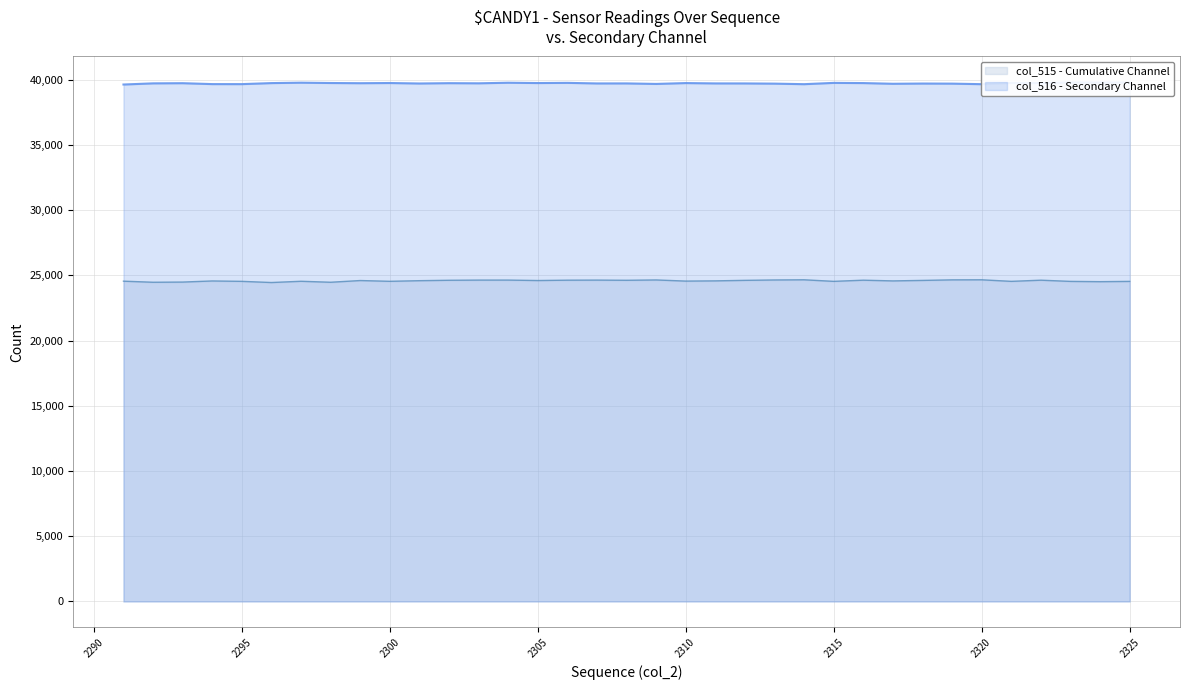

Which category has the highest value in the col_516 series?

2323